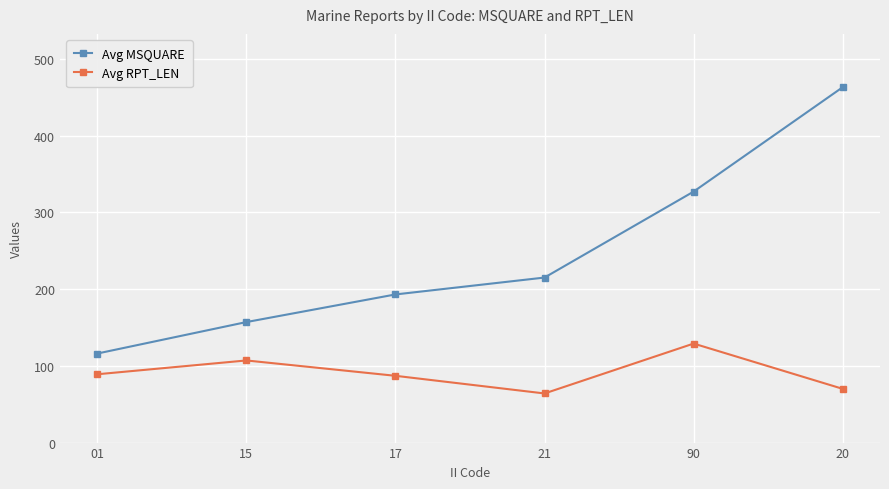

True or false: Avg RPT_LEN and Avg MSQUARE intersect in this chart.

False